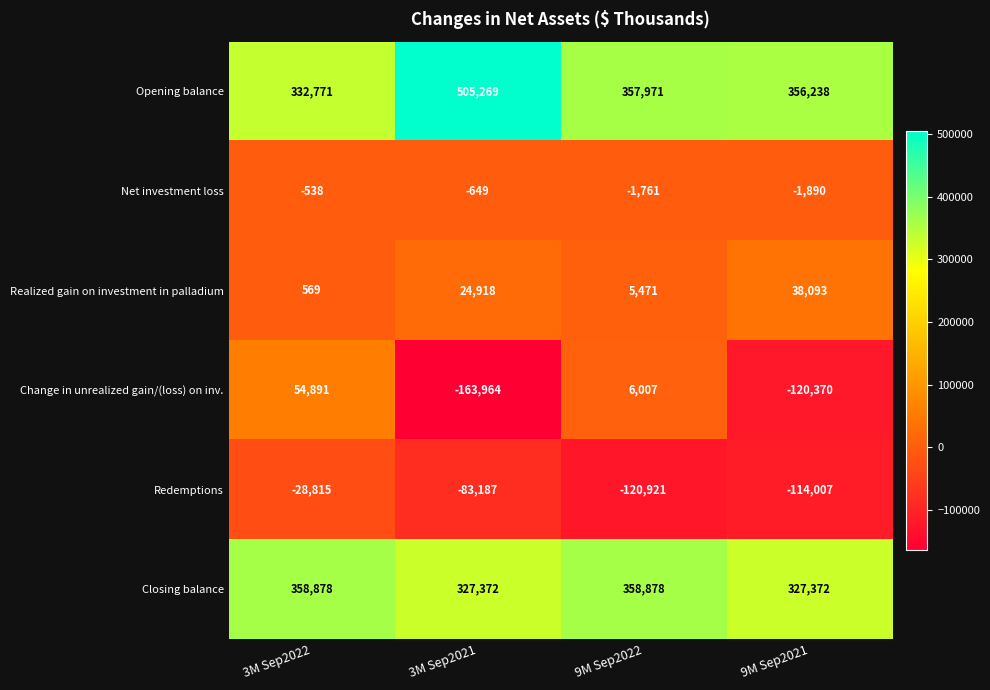

What is the difference between the highest and lowest values at 3M Sep2021?

669233